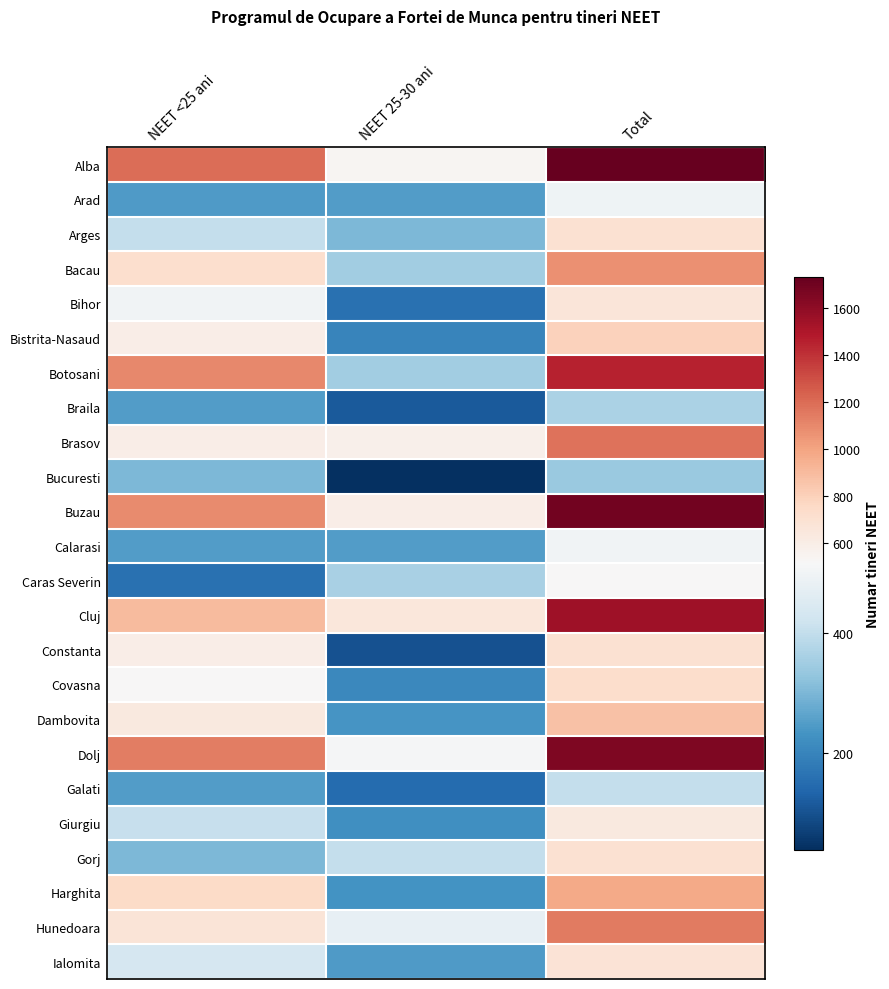

Count the number of categories in the chart.

3